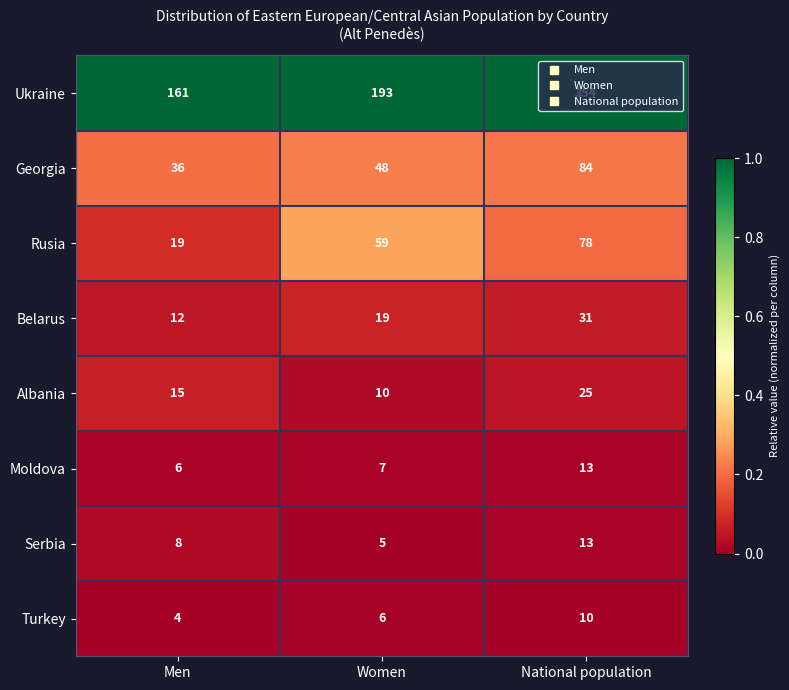

What is the difference between the highest and lowest values at National population?

344